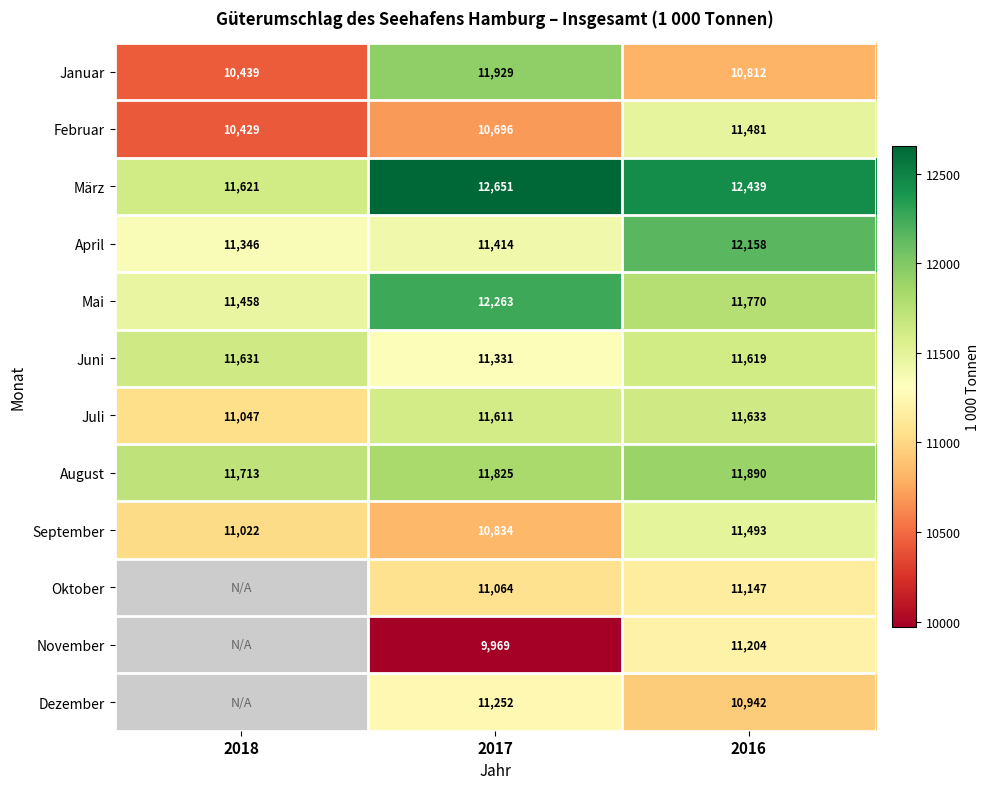

Is the value of August at 2017 greater than the value of Juli at 2018?

Yes